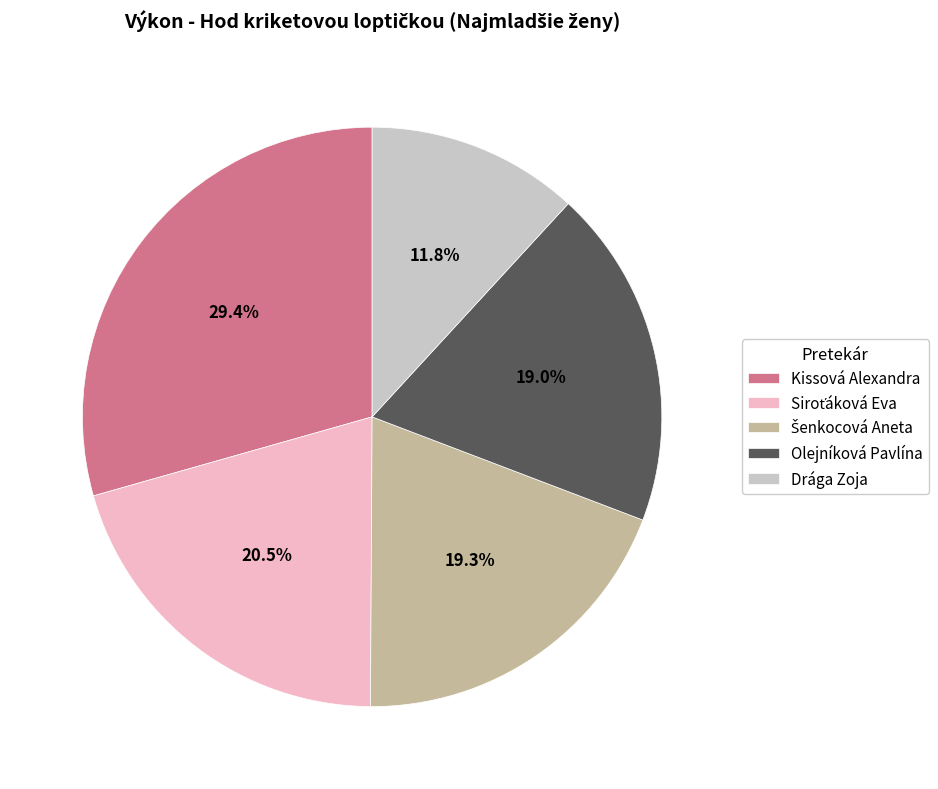

Does any single category account for the majority?

No